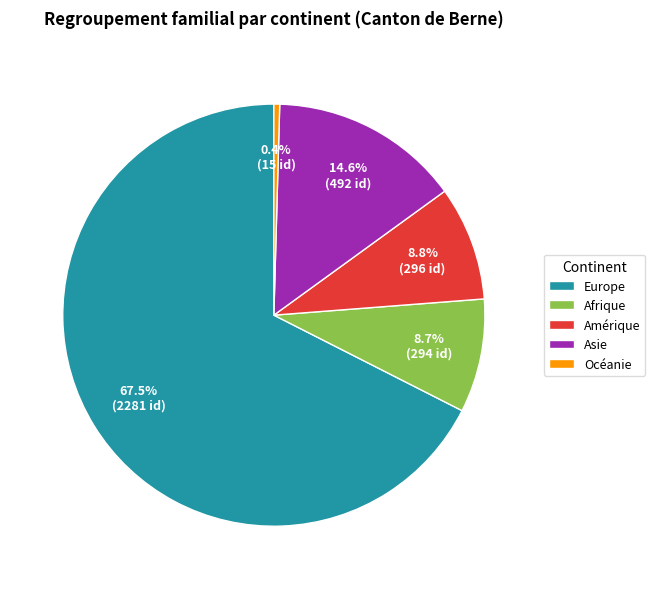

Approximately how many times larger is the value at Asie compared to Océanie?

32.8